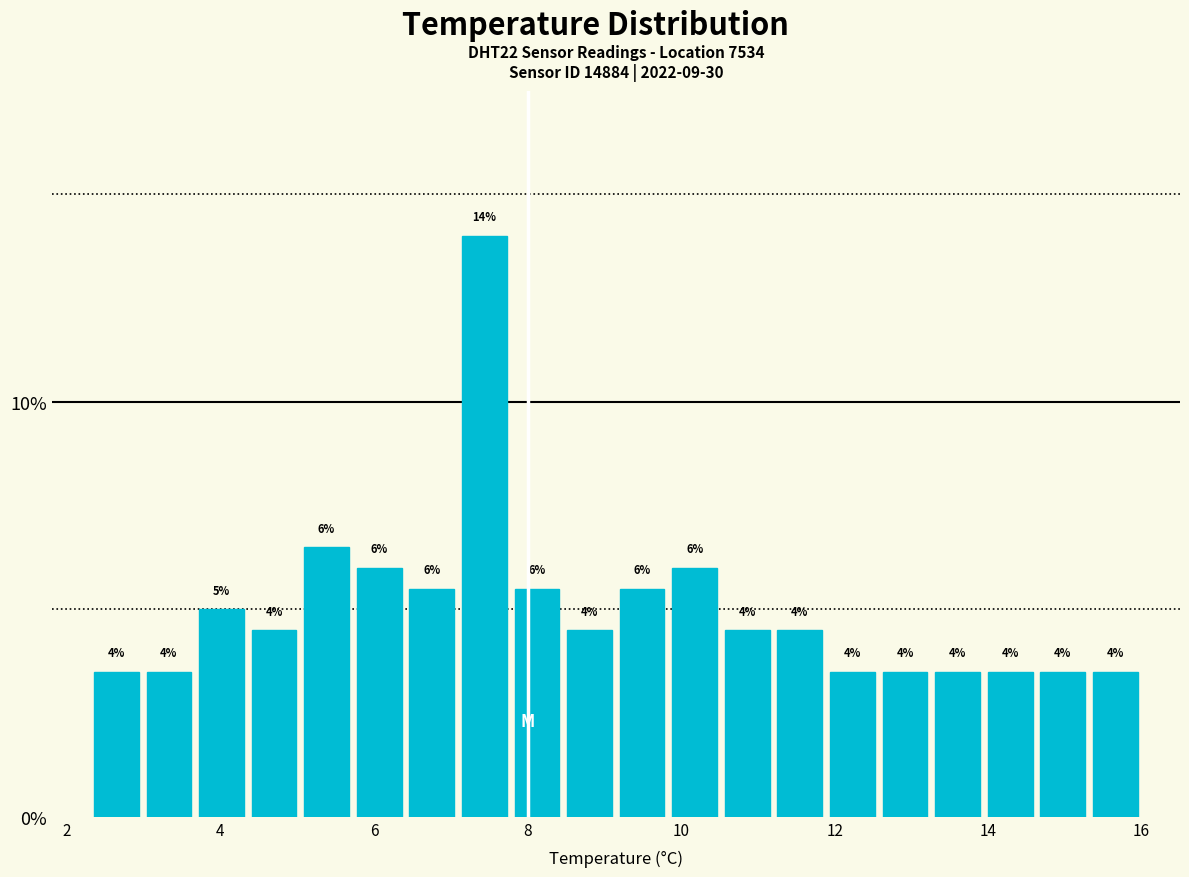

Read against the x-axis, roughly where is the centre of the tallest bar?

7.4